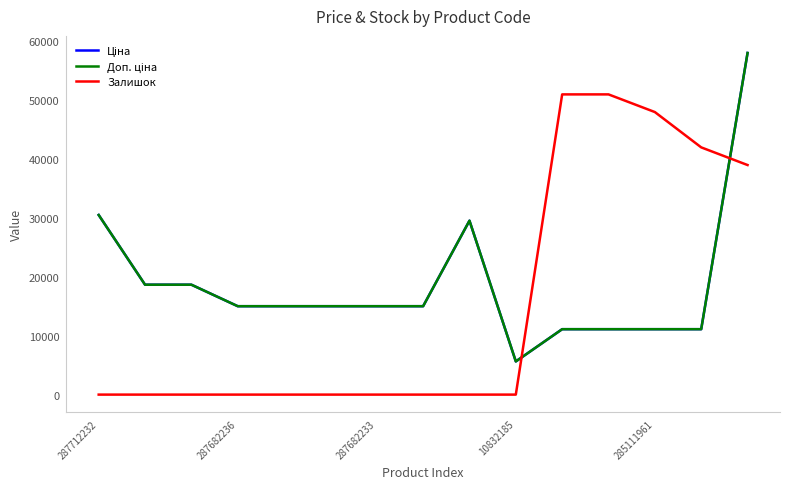

Is this an area chart (filled region under the line)?

No